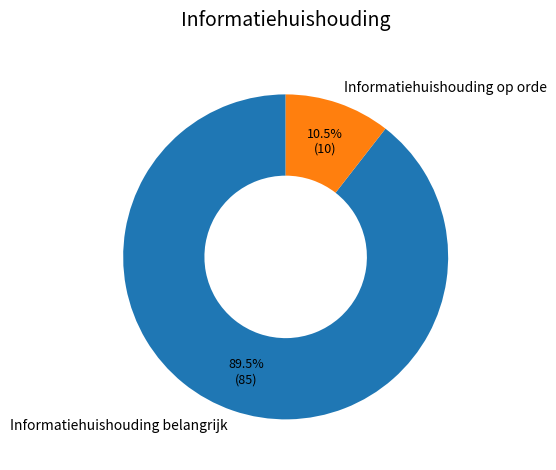

How much of the chart is everything except Informatiehuishouding belangrijk?

10.5%